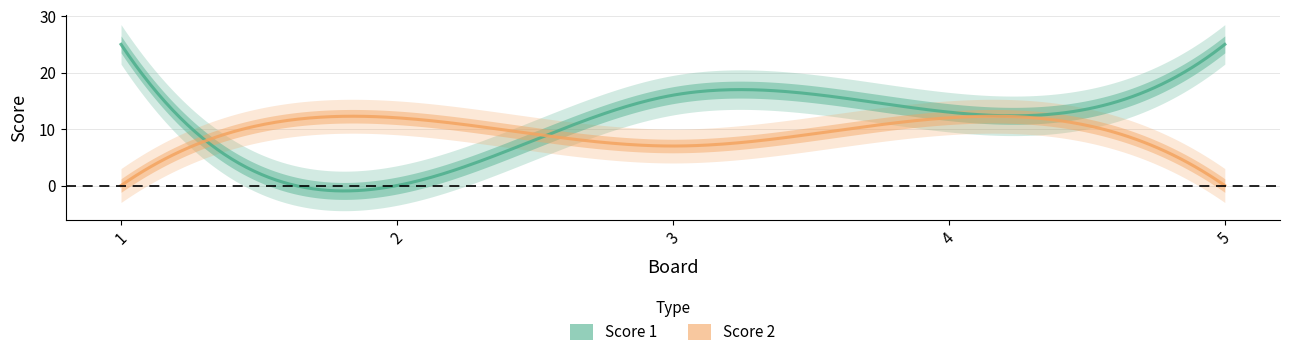

True or false: Score 2 and Score 1 cross at least once.

True